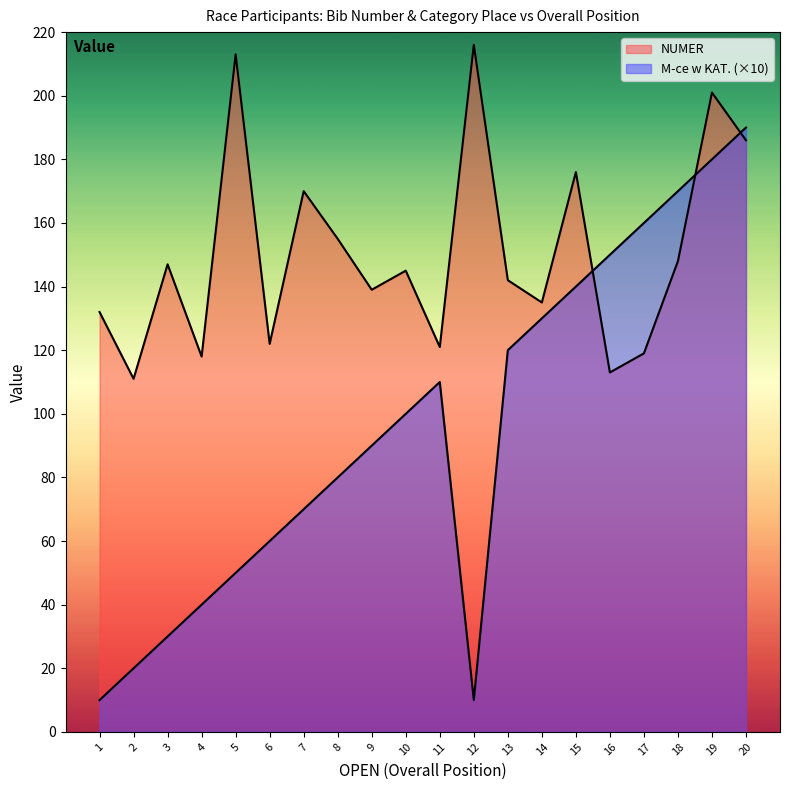

After their last crossing, which series has the higher values: M-ce w KAT. or NUMER?

M-ce w KAT.